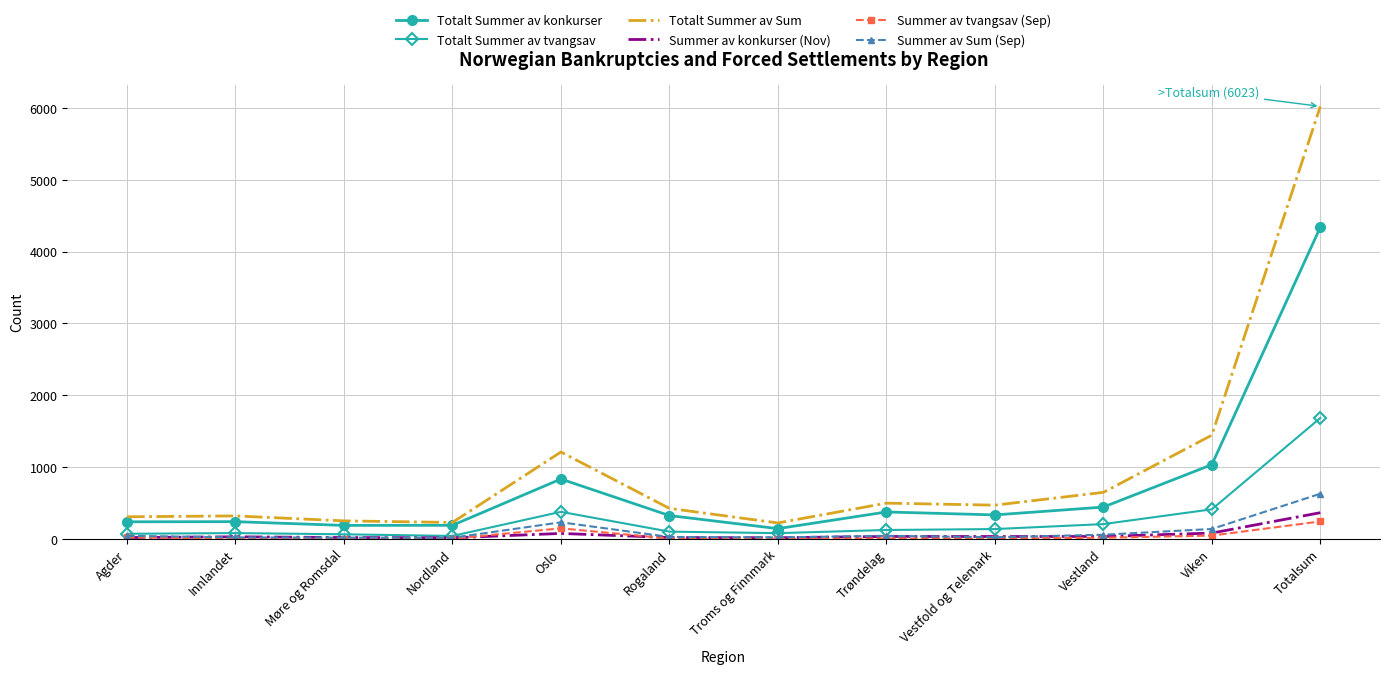

True or false: Totalt Summer av Sum has a value of 884 at Vestland.

False